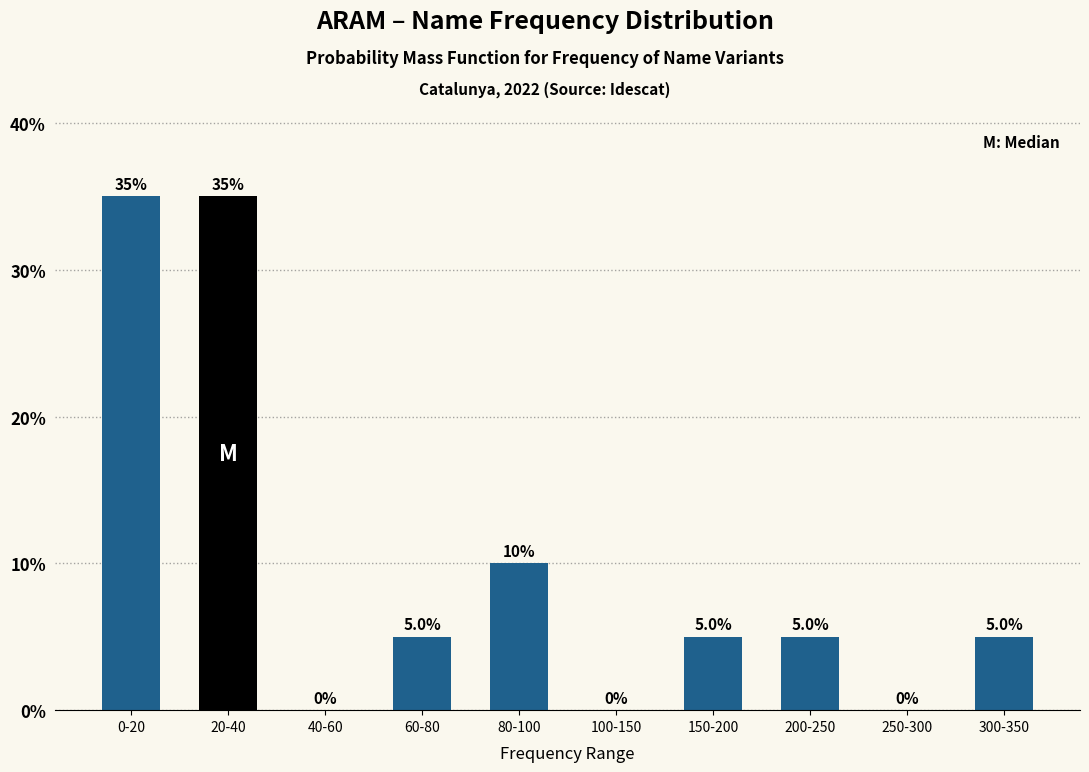

Reading right to left, what are all the values shown in this chart?

300-350=5	250-300=0	200-250=5	150-200=5	100-150=0	80-100=10	60-80=5	40-60=0	20-40=35	0-20=35